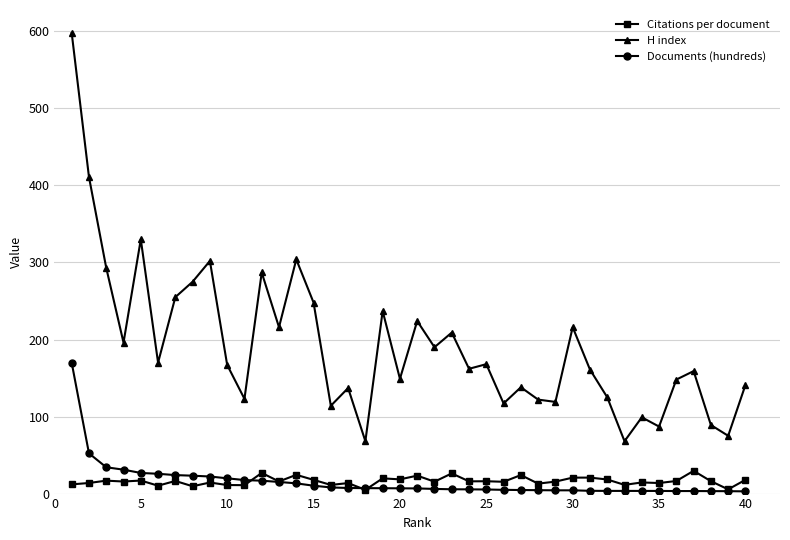

List the series in order of their peak value, lowest first.

Citations per document, Documents (hundreds), H index